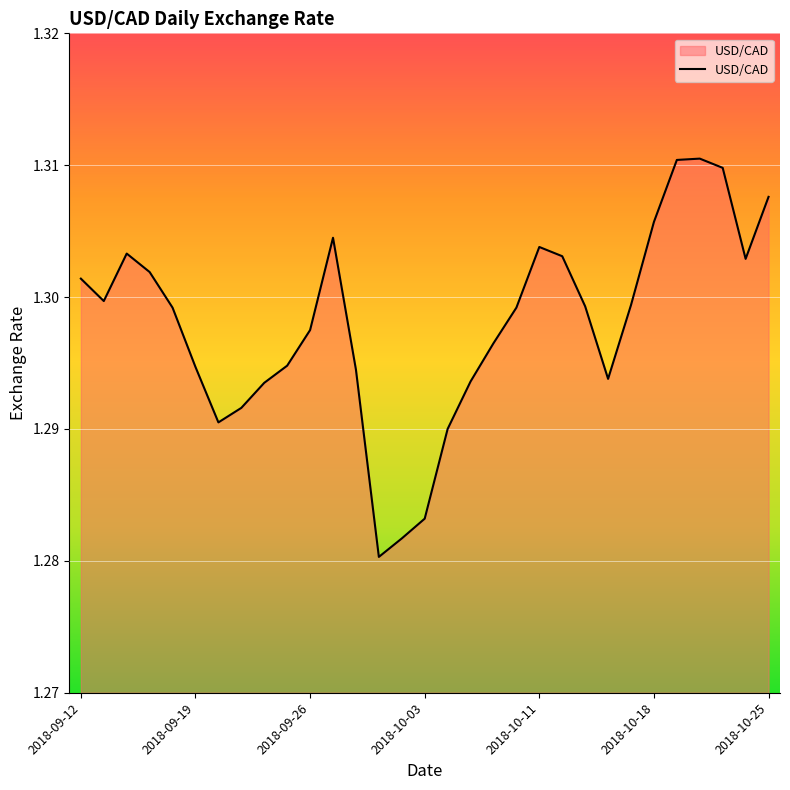

How many distinct data groups are displayed?

1